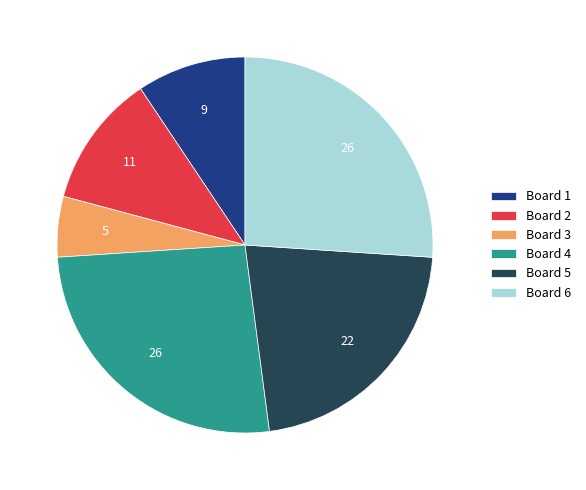

Is it true that Board 2 is 11% of the pie?

True